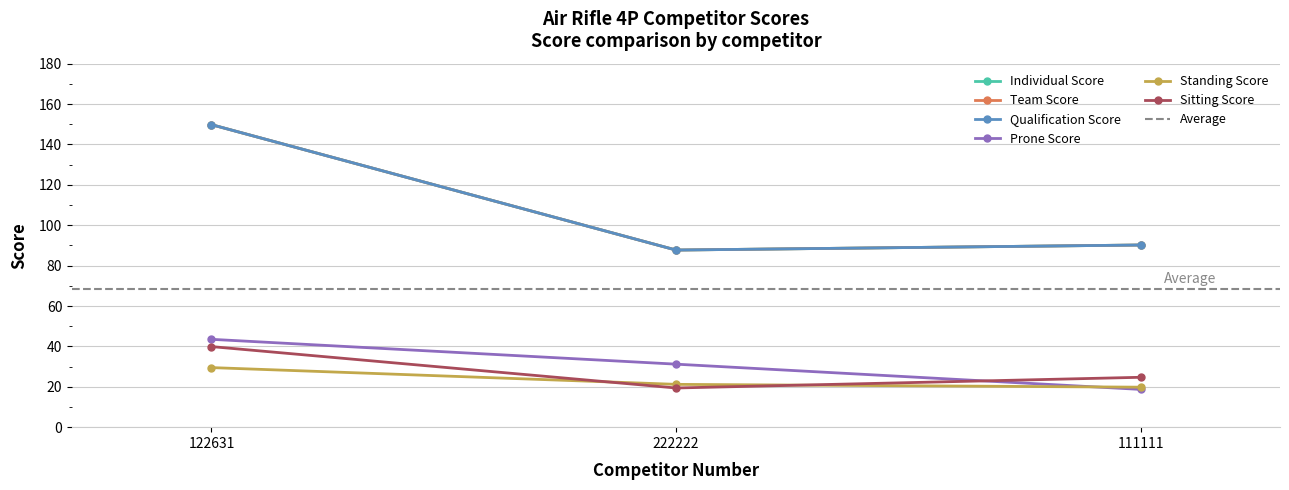

Is it true that Individual Score equals 87.7 at 222222?

True